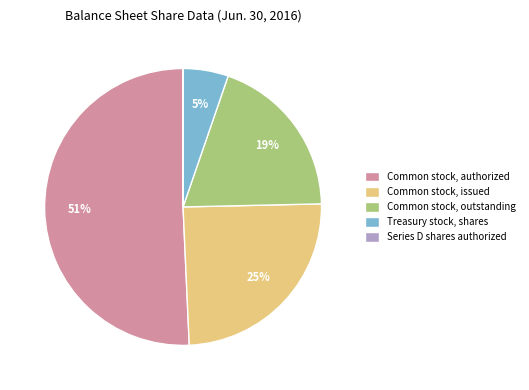

To the nearest percent, what is the average slice percentage?

20%